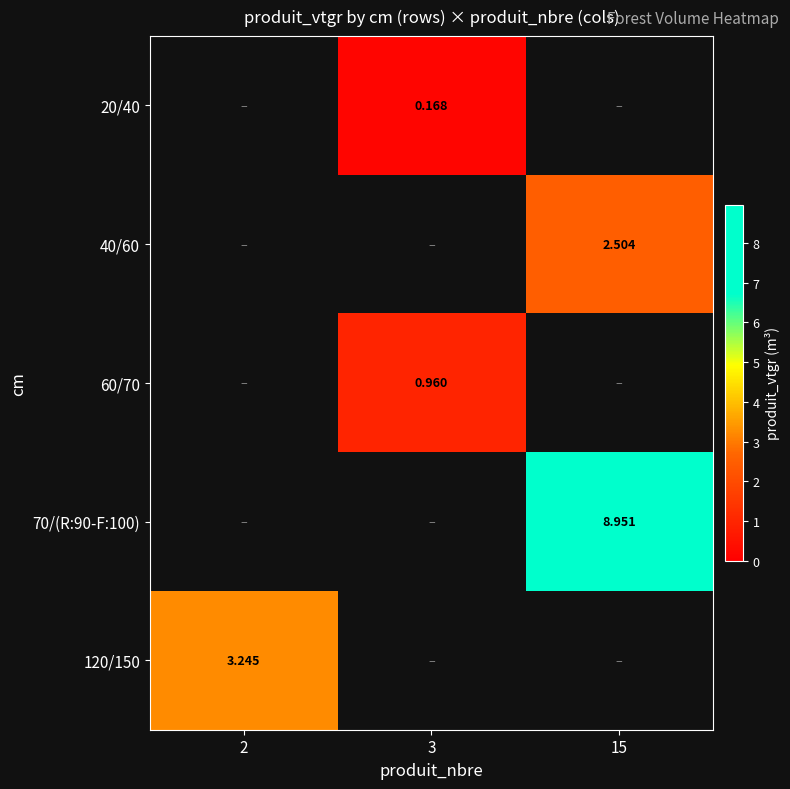

Count the number of categories in the chart.

3